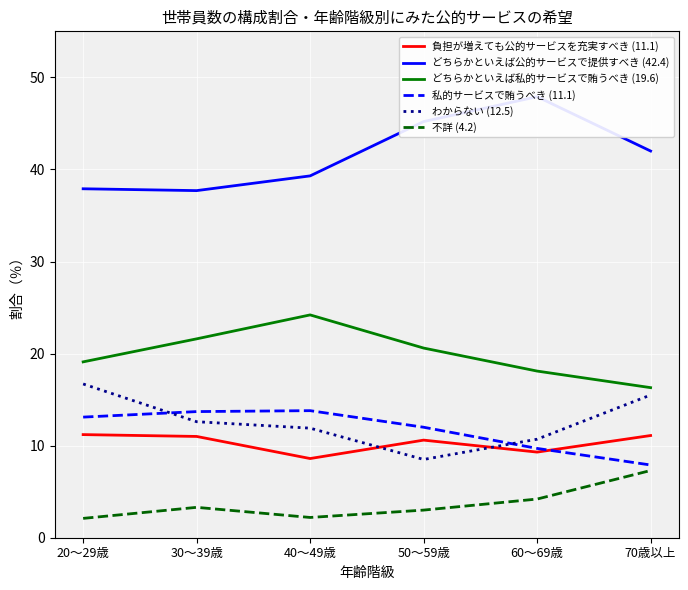

How many lines are shown in the chart?

6